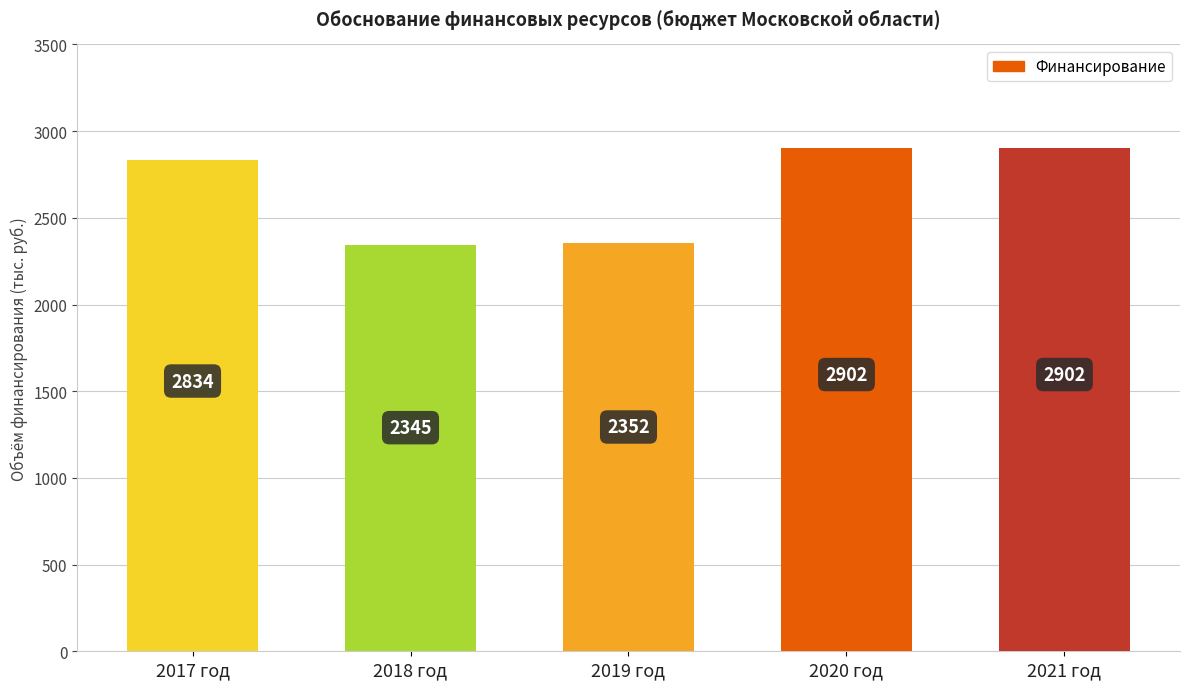

The chart shows a value of 1827 at 2020 год. True or false?

False